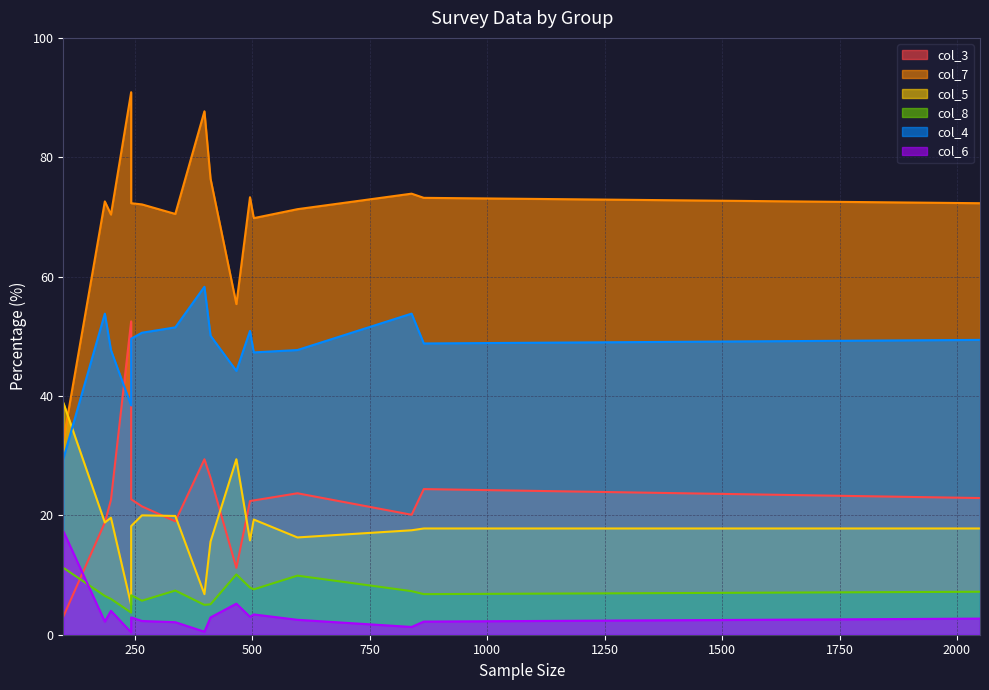

List the series in order of their peak value, lowest first.

col_8, col_6, col_5, col_3, col_4, col_7